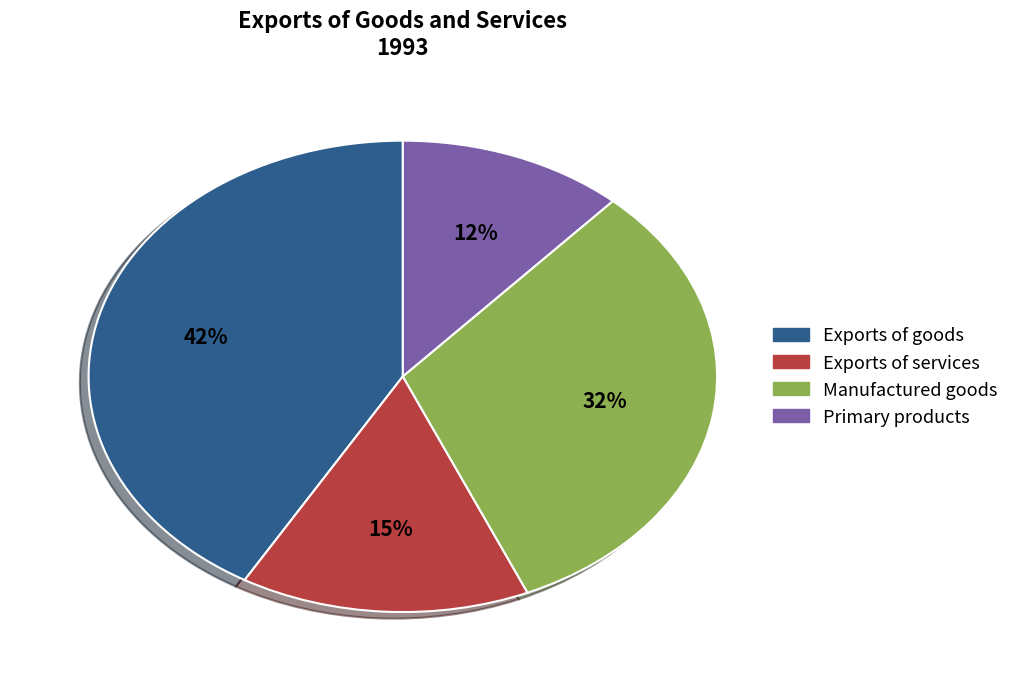

To the nearest percent, what portion does Primary products represent?

12%